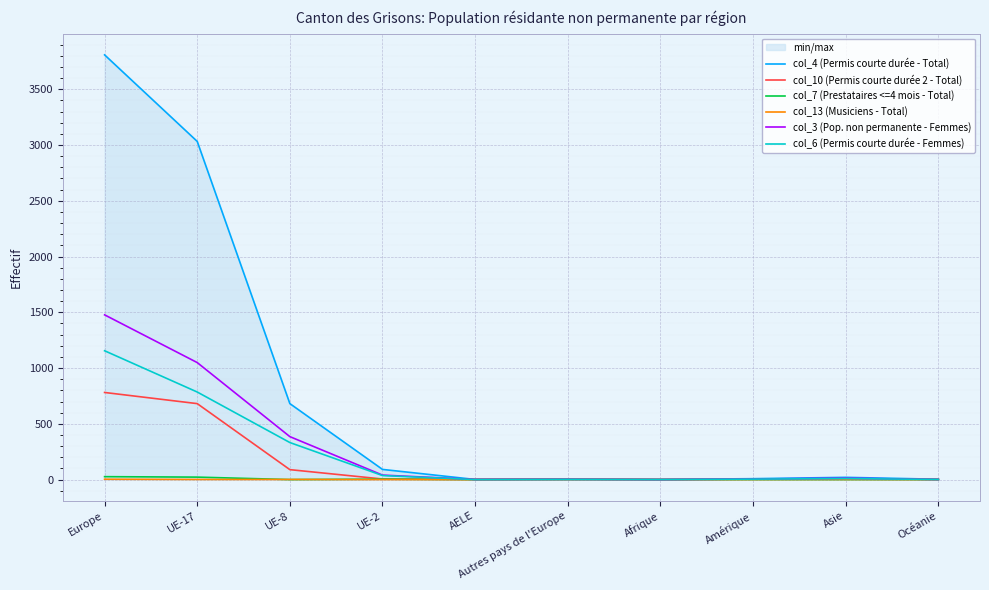

Count the col_13 (Musiciens - Total) values in the range 0 to 1.

9